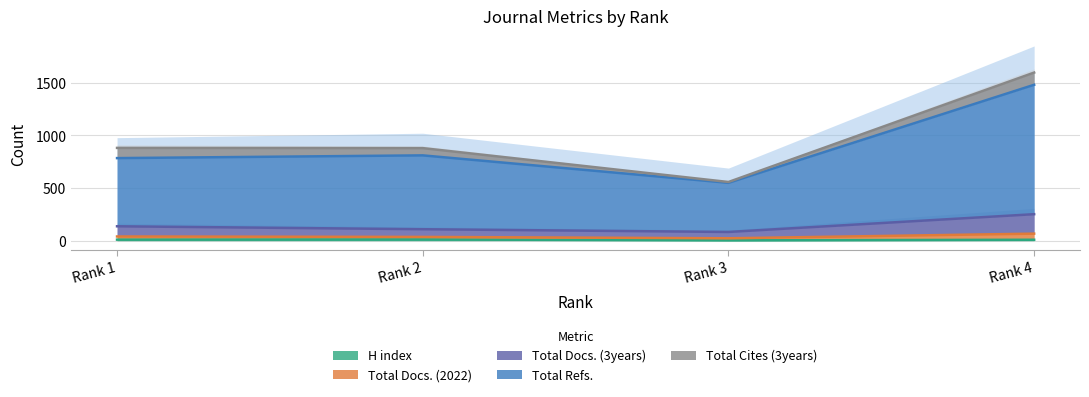

What is the difference between the maximum and second lowest values in the Total Refs. series?

697